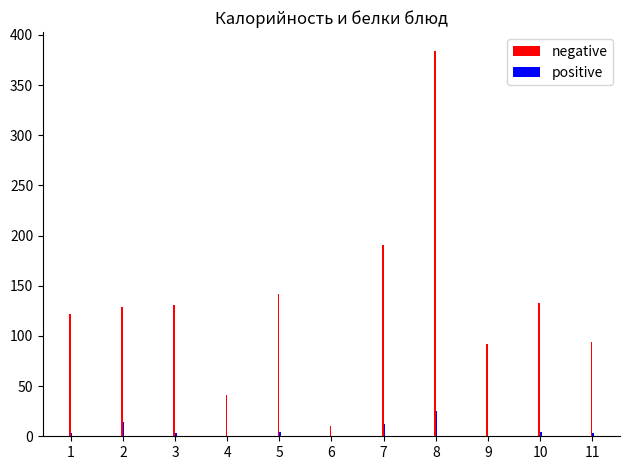

What is the greatest value displayed?

383.6